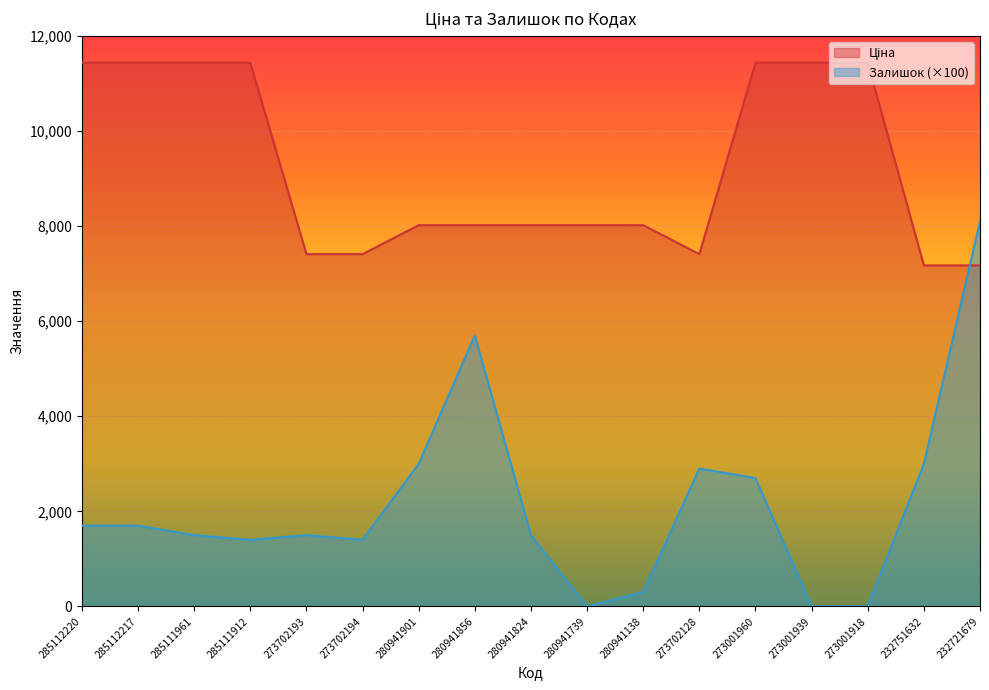

Does the chart display data point markers on the line(s)?

No